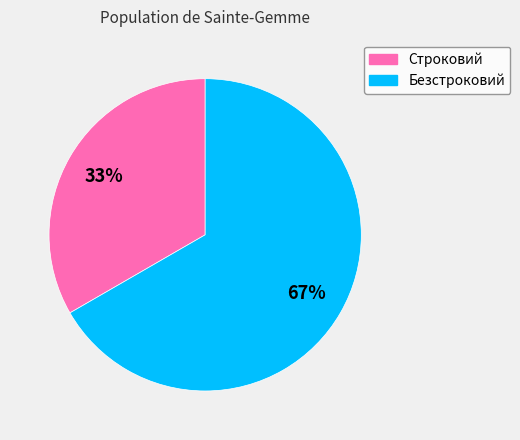

To the nearest percent, what is the average slice percentage?

50%